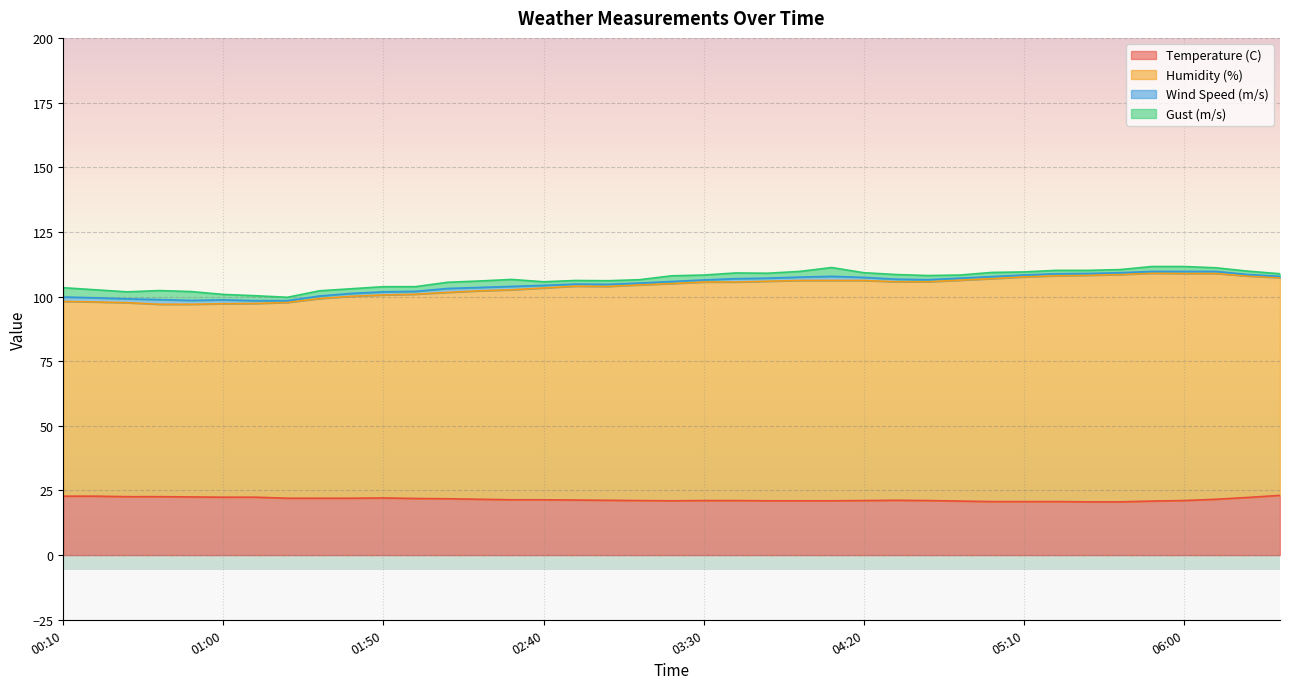

What is the maximum value for Temperature (C)?

23.1